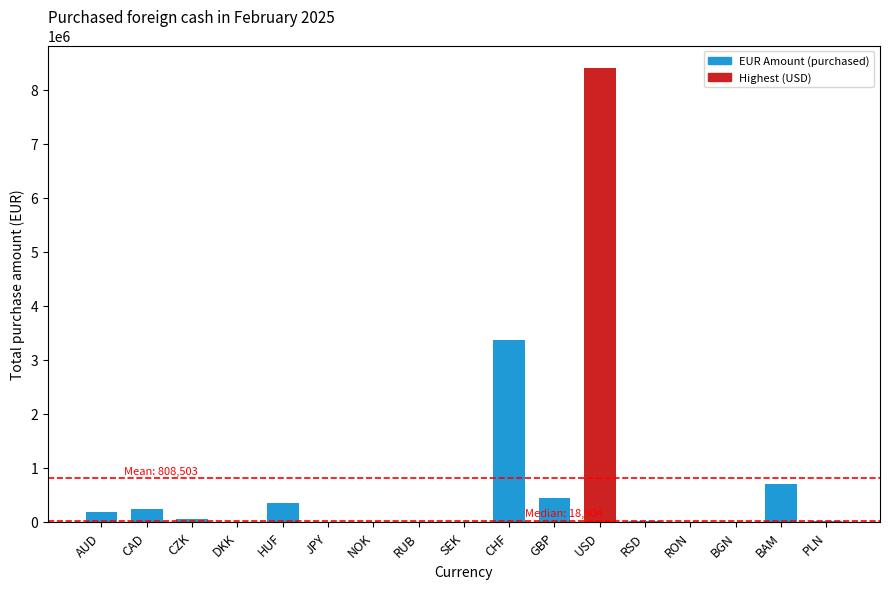

Are the bars horizontal?

No